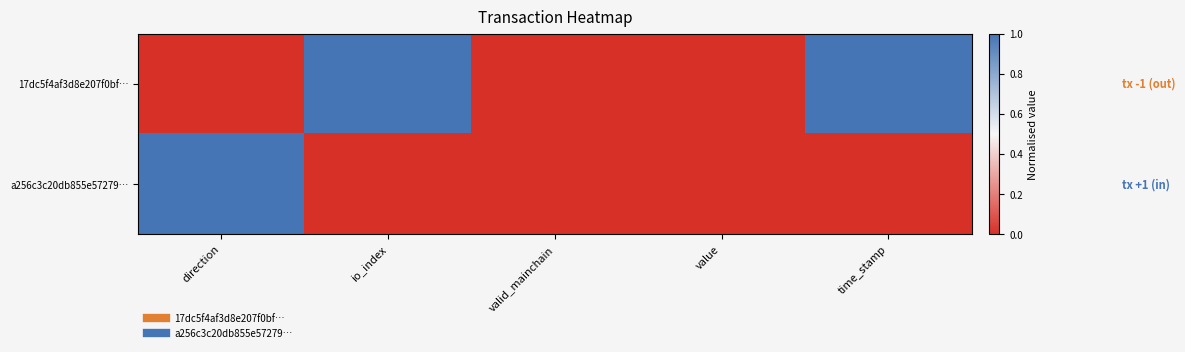

Reading left to right, what are all the values shown in this chart?

17dc5f4af3d8e207f0bf…: direction=0	io_index=1	valid_mainchain=0	value=0	time_stamp=1
a256c3c20db855e57279…: direction=1	io_index=0	valid_mainchain=0	value=0	time_stamp=0